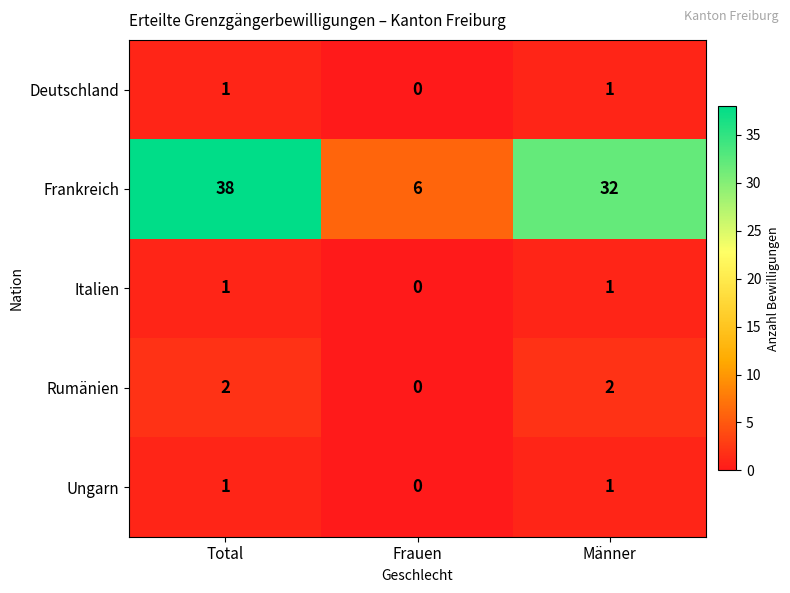

Count the number of categories in the chart.

3